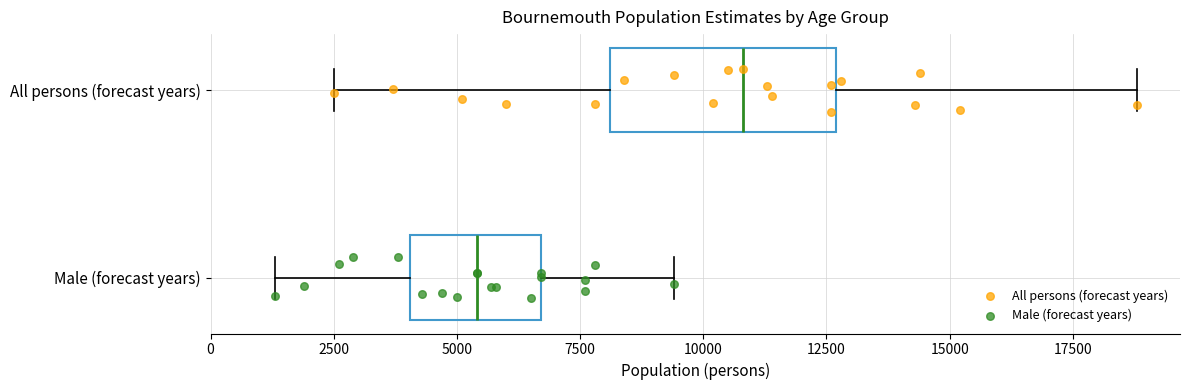

Which box is the widest, from its left edge to its right edge?

All persons (forecast years)